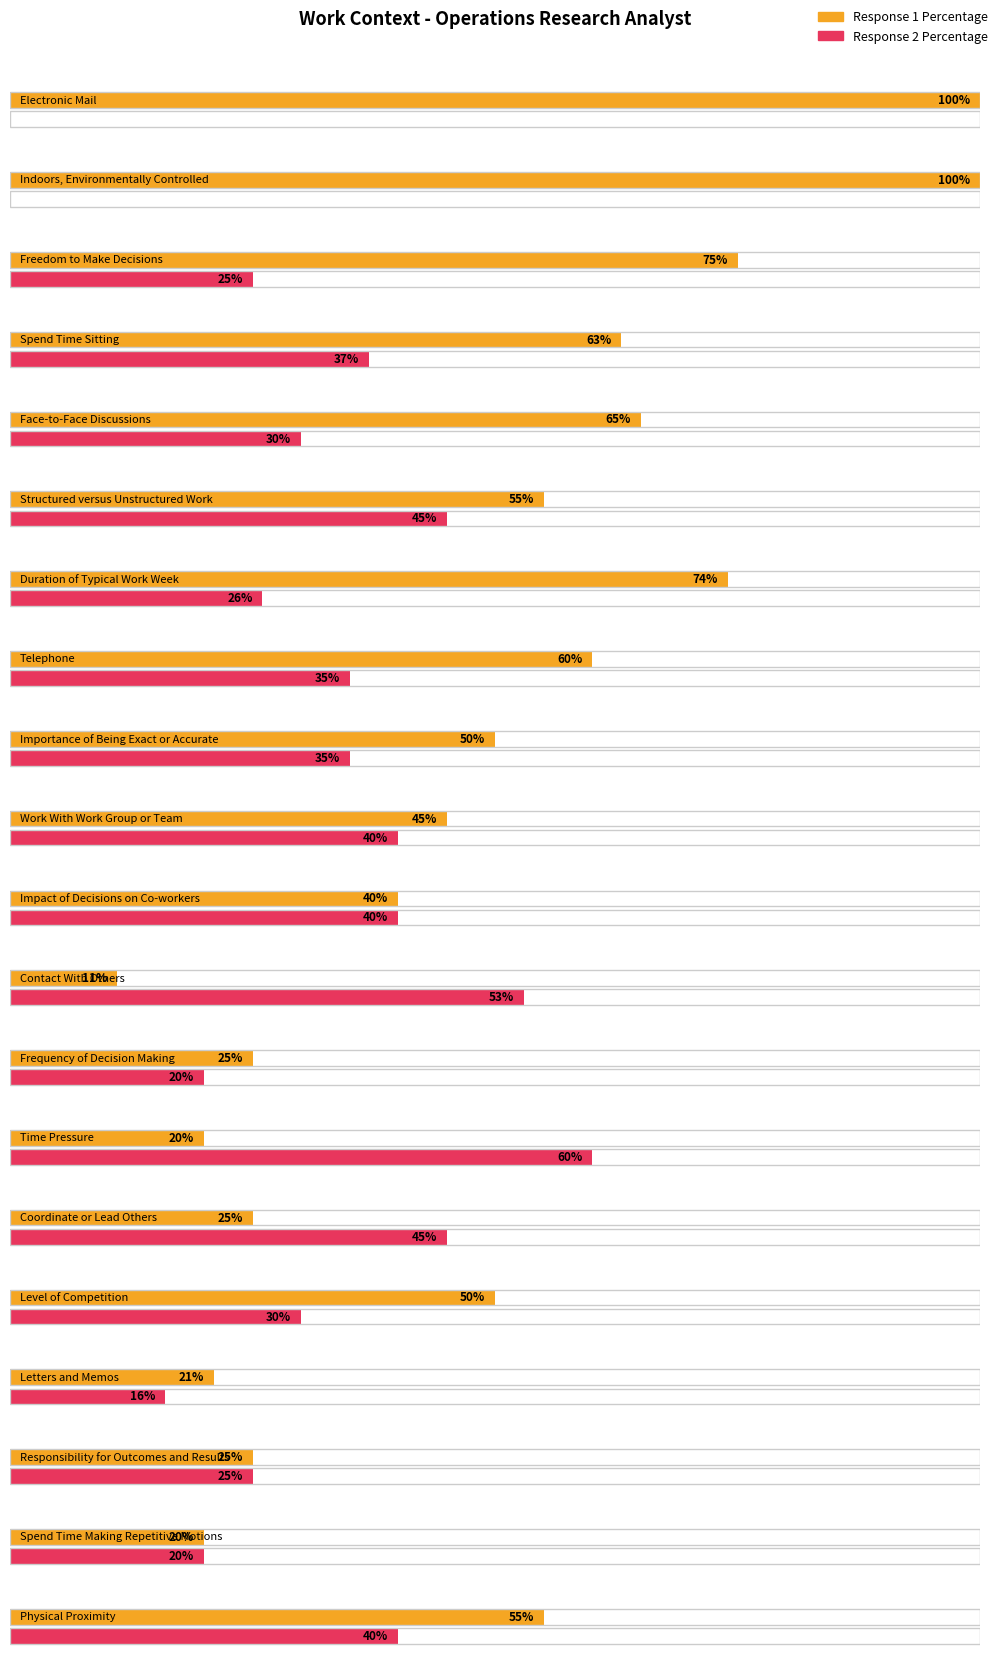

Reading left to right, extract all data points from this chart.

Response 1 Percentage: 100	100	75	63	65	55	74	60	50	45	40	11	25	20	25	50	21	25	20	55
Response 2 Percentage: 0	0	25	37	30	45	26	35	35	40	40	53	20	60	45	30	16	25	20	40